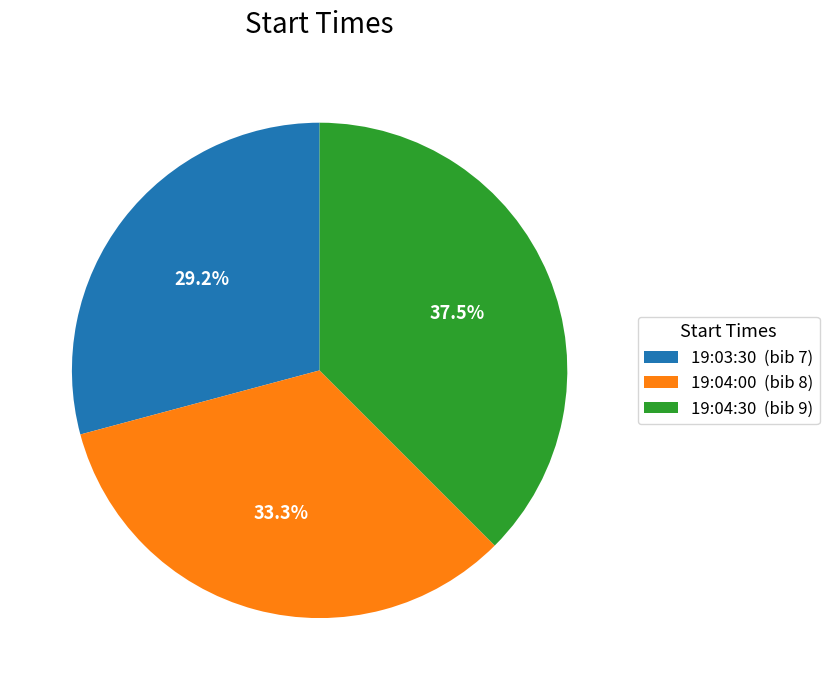

What portion of the pie excludes 19:03:30 (bib 7)?

70.8%